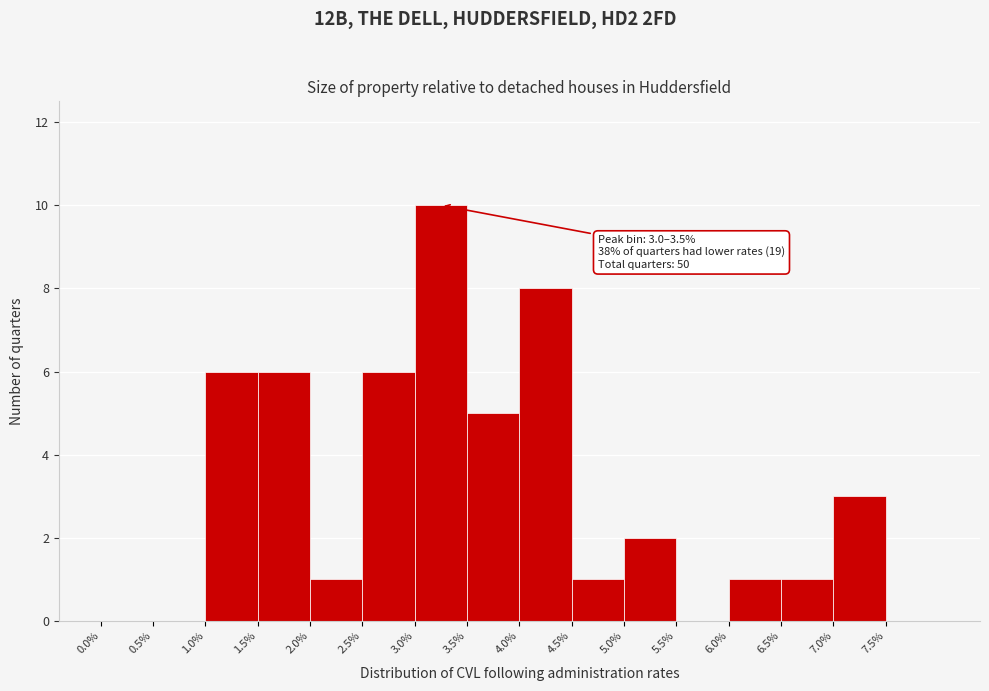

Over which range of the x-axis is the bar tallest?

3.0 to 3.5